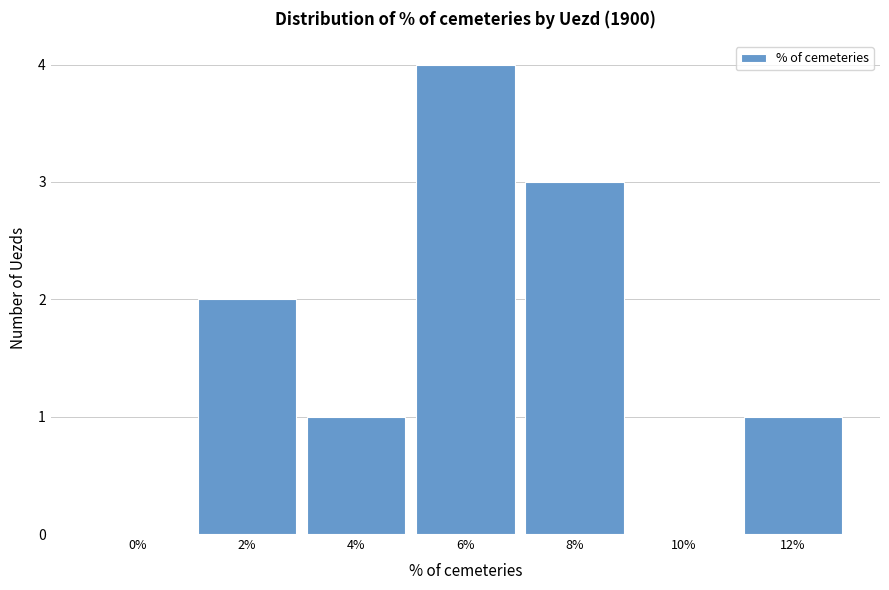

Reading left to right, list all the values displayed in this chart.

0%=0	2%=2	4%=1	6%=4	8%=3	10%=0	12%=1